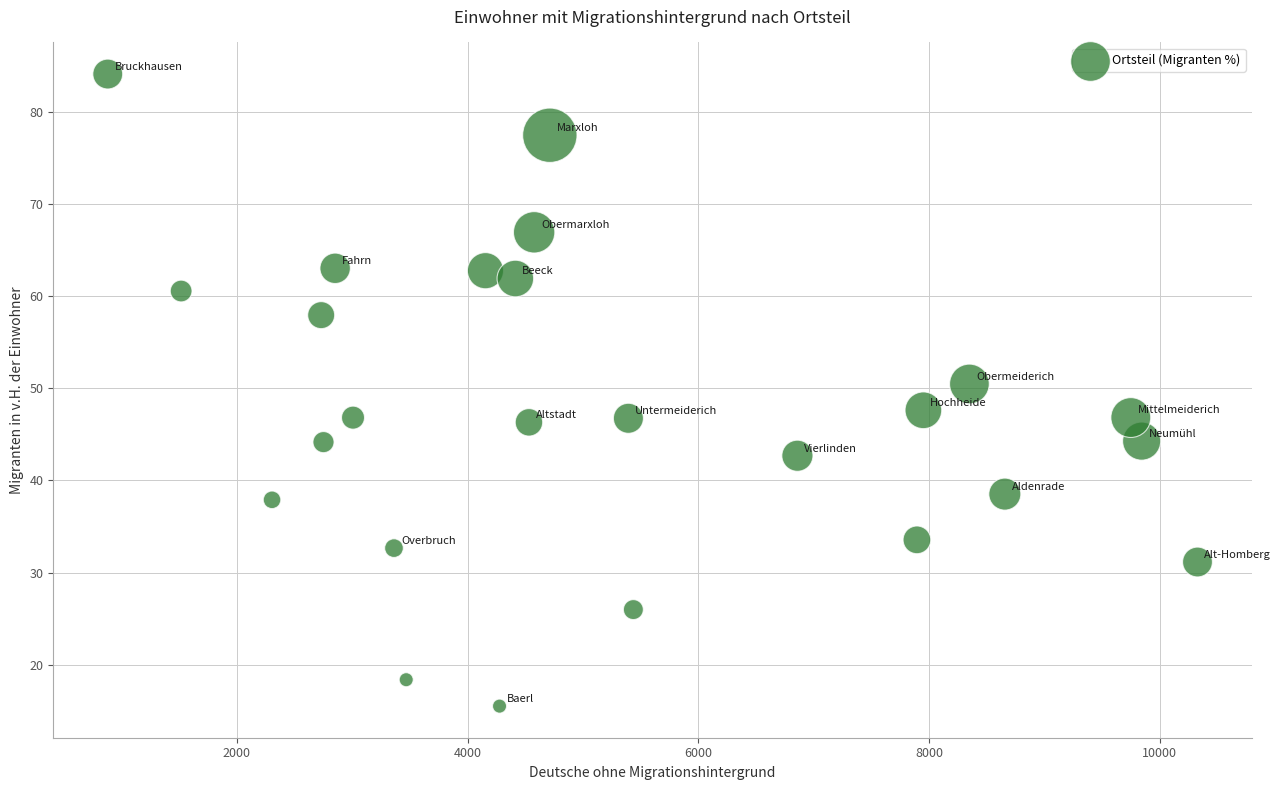

What is the range of Y values (max minus min)?

68.7